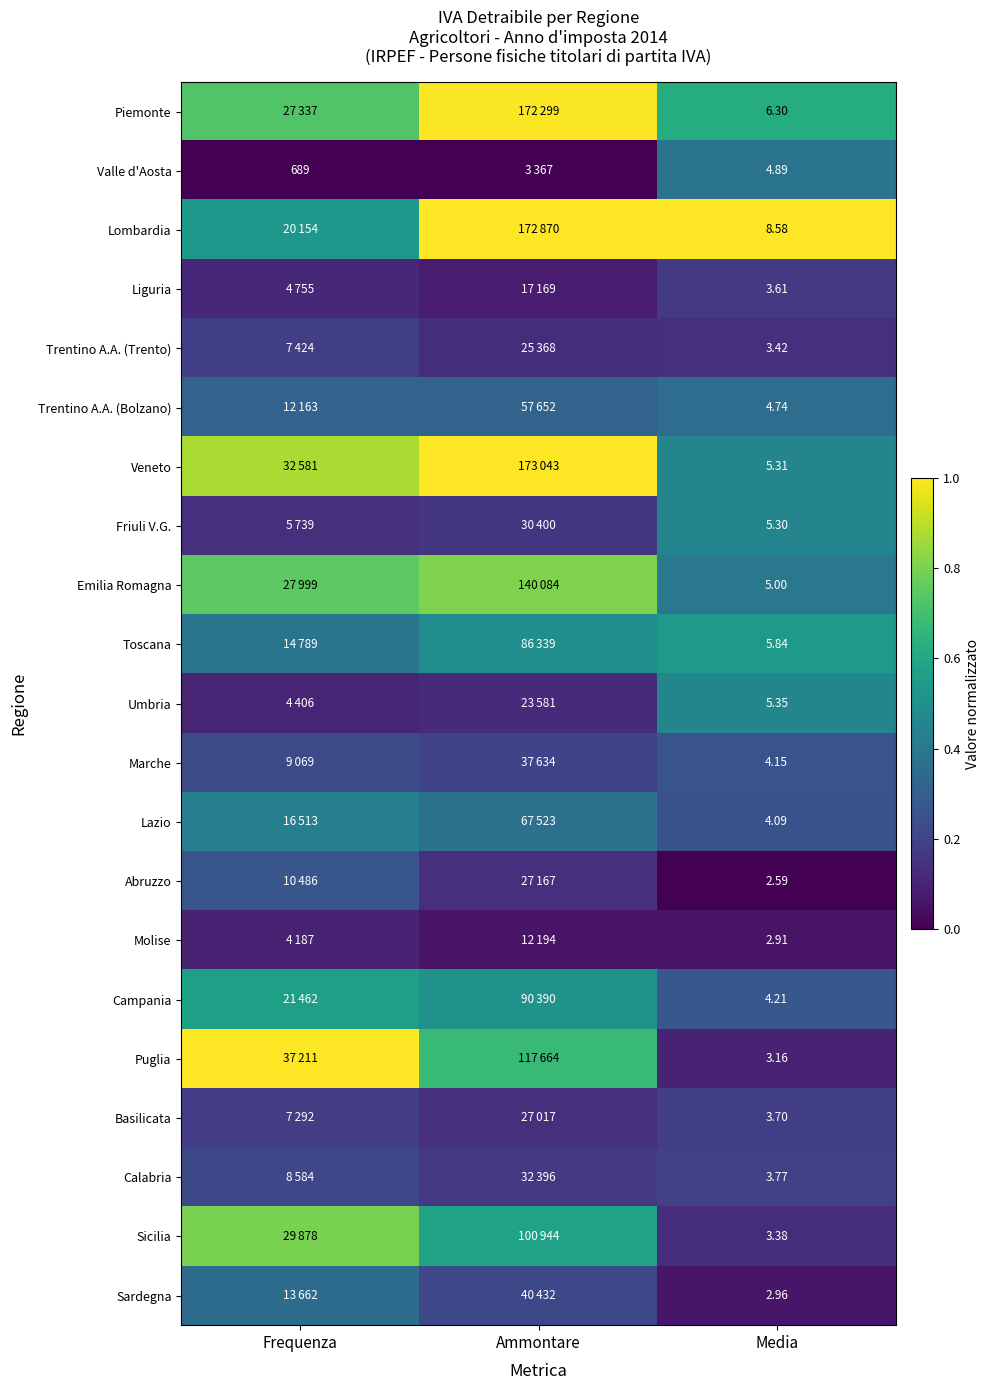

At Media, list the series in order from smallest to largest.

Abruzzo, Molise, Sardegna, Puglia, Sicilia, Trentino A.A. (Trento), Liguria, Basilicata, Calabria, Lazio, Marche, Campania, Trentino A.A. (Bolzano), Valle d'Aosta, Emilia Romagna, Friuli V.G., Veneto, Umbria, Toscana, Piemonte, Lombardia